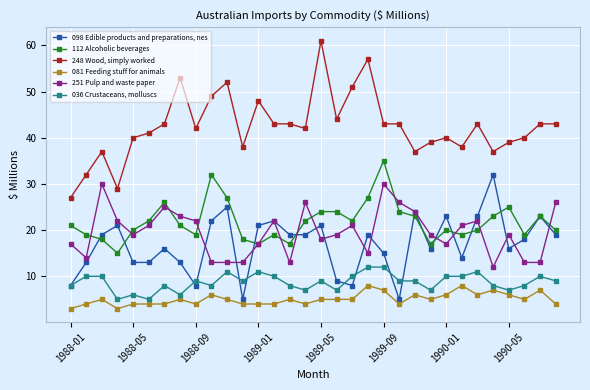

What is the value of the 248 Wood, simply worked point at the 13th from the left?

48